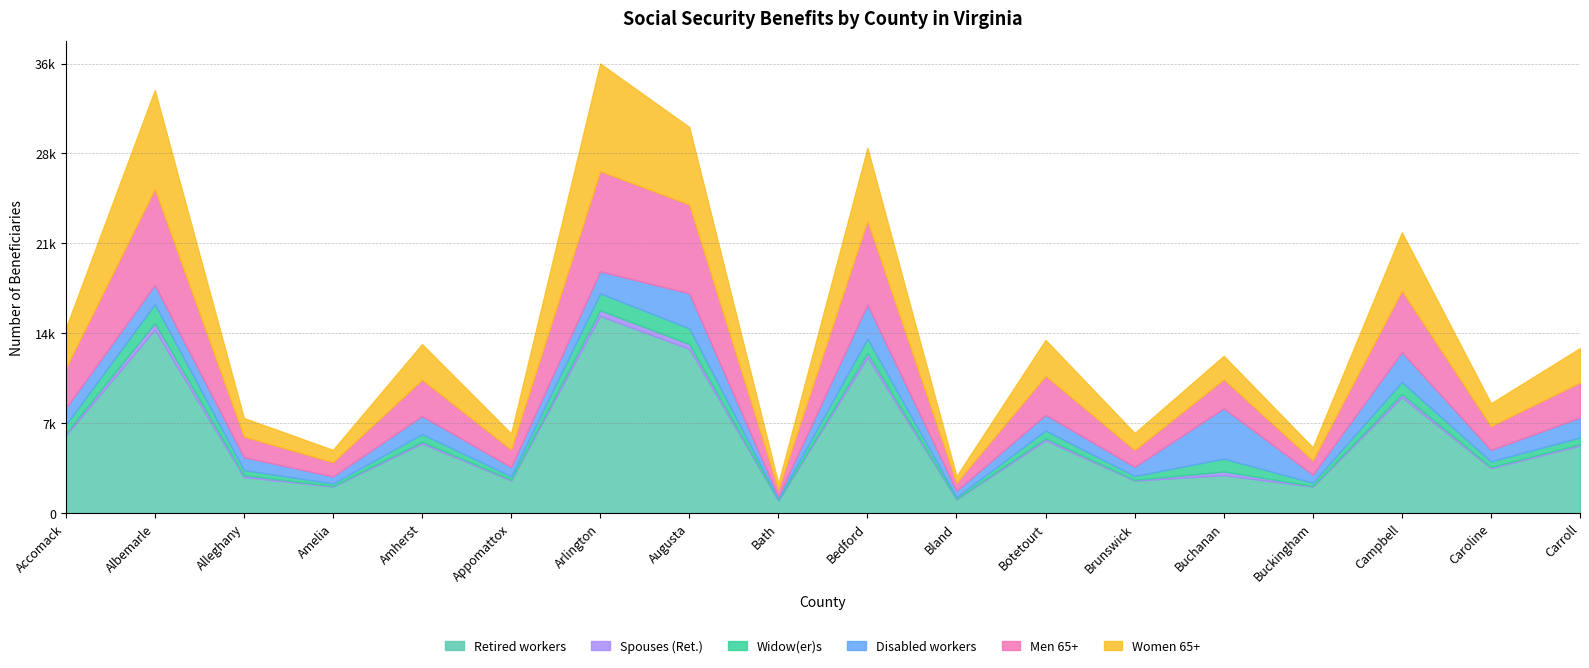

True or false: Widow(er)s and Retired workers intersect in this chart.

False